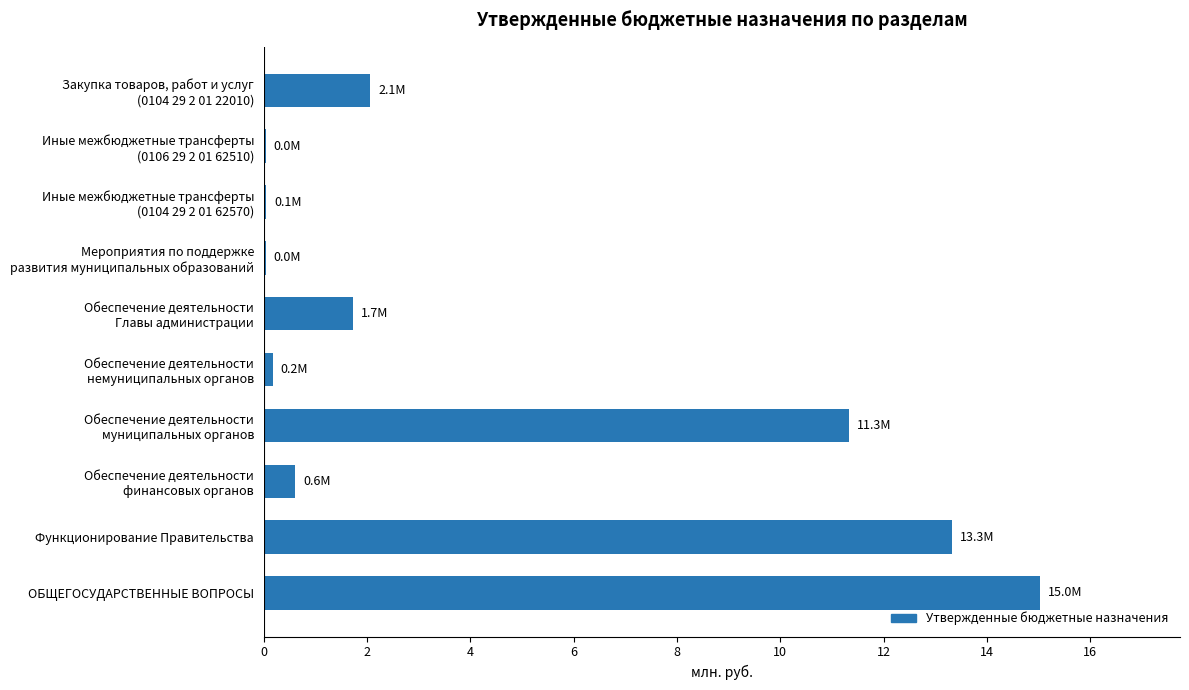

What is the sum of all values?

44.4